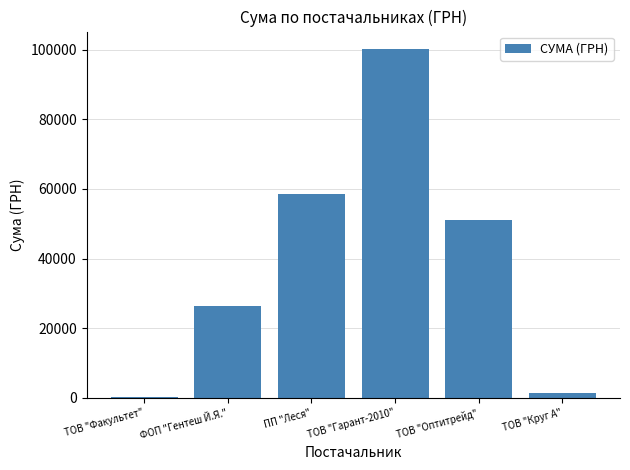

Is it true that the value at ФОП "Гентеш Й.Я." is 26464.5?

True